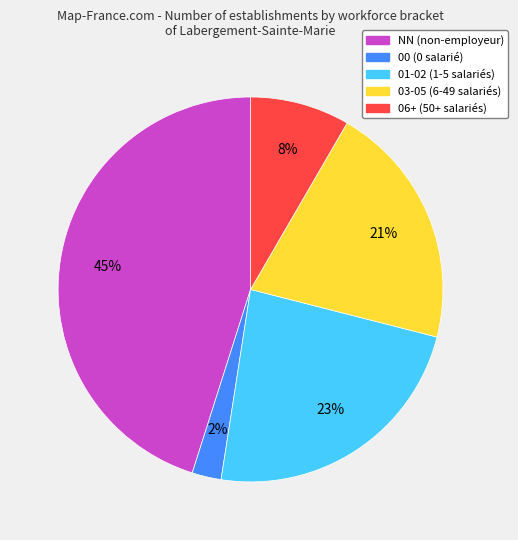

What percentage is the 00 (0 salarié) slice, to the nearest percent?

2%